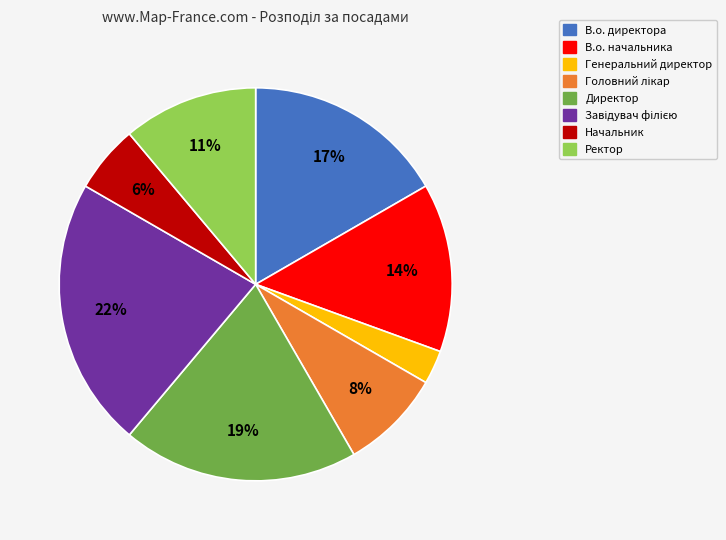

Approximately how many times larger is the value at Генеральний директор compared to Начальник?

0.5